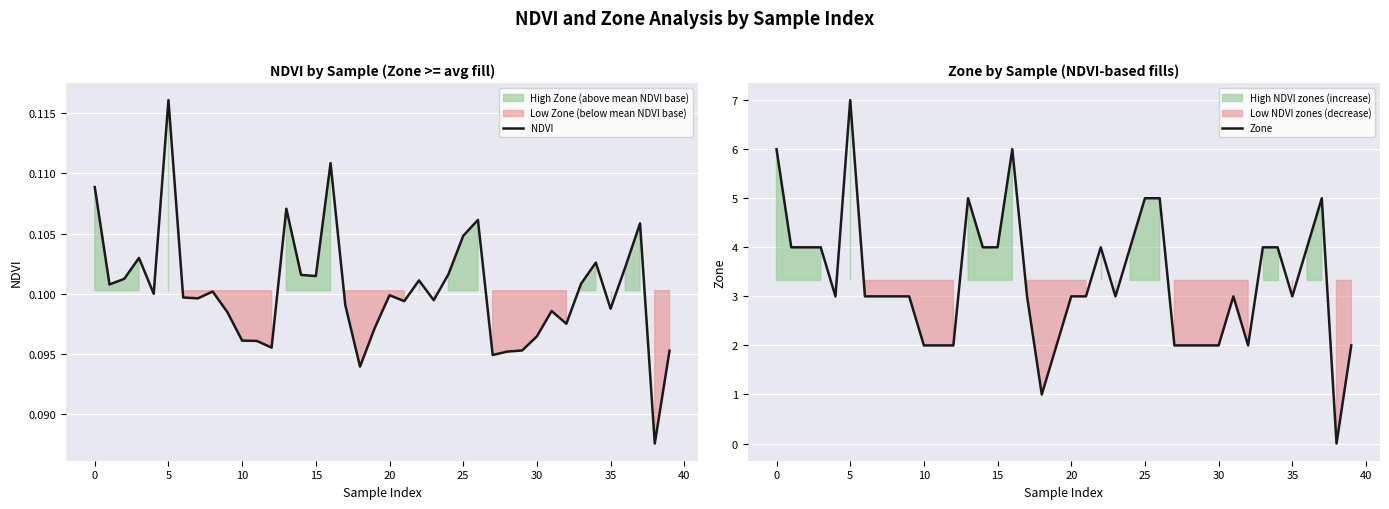

What is the highest value of the Zone series?

7